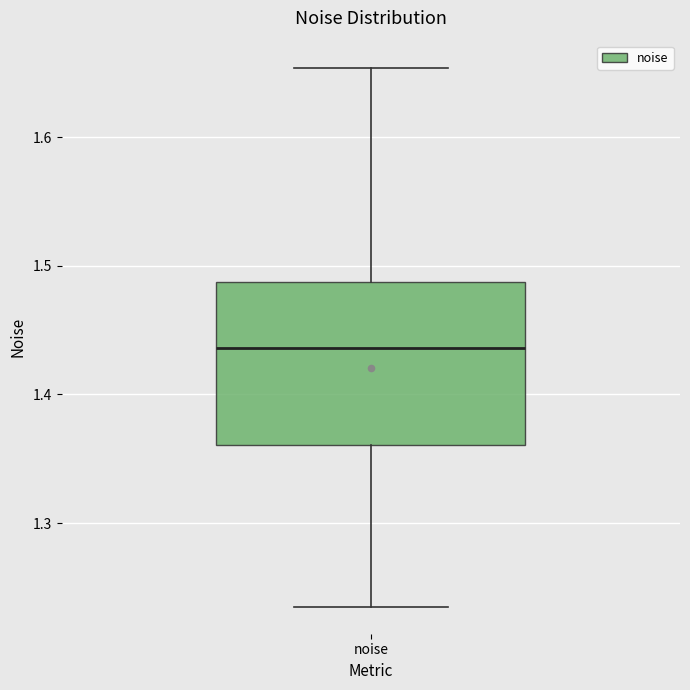

Transcribe this box plot: give where the median line is, the range the box spans, and where the two whiskers end, as read against the y-axis. The values are not printed on the chart, so give them approximately, as read against the axis.

median 1.44, box 1.36 to 1.49, whiskers 1.24 to 1.65